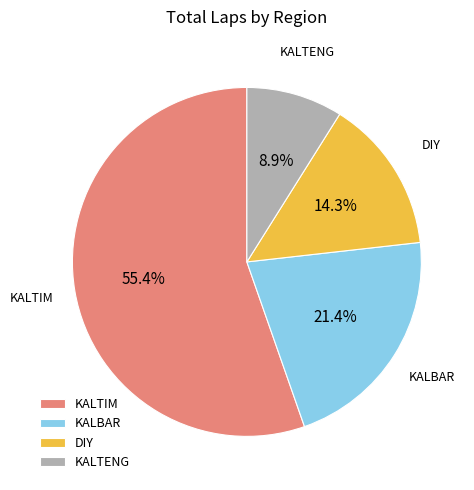

Is there any slice that represents more than half of the pie?

Yes